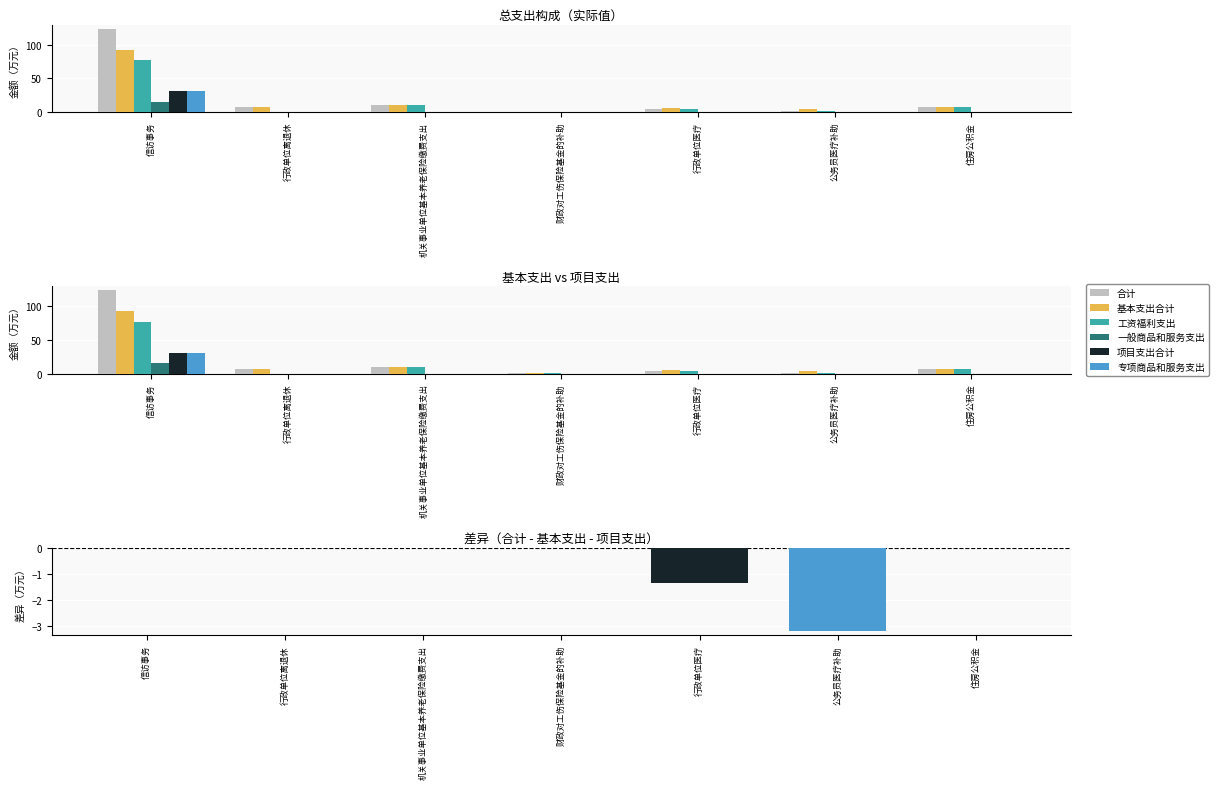

What are all the series names shown in the legend?

合计, 基本支出合计, 工资福利支出, 一般商品和服务支出, 项目支出合计, 专项商品和服务支出